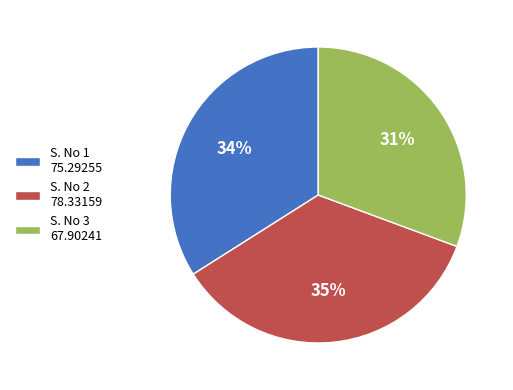

The S. No 3 67.90241 slice represents 24% of the pie. True or false?

False